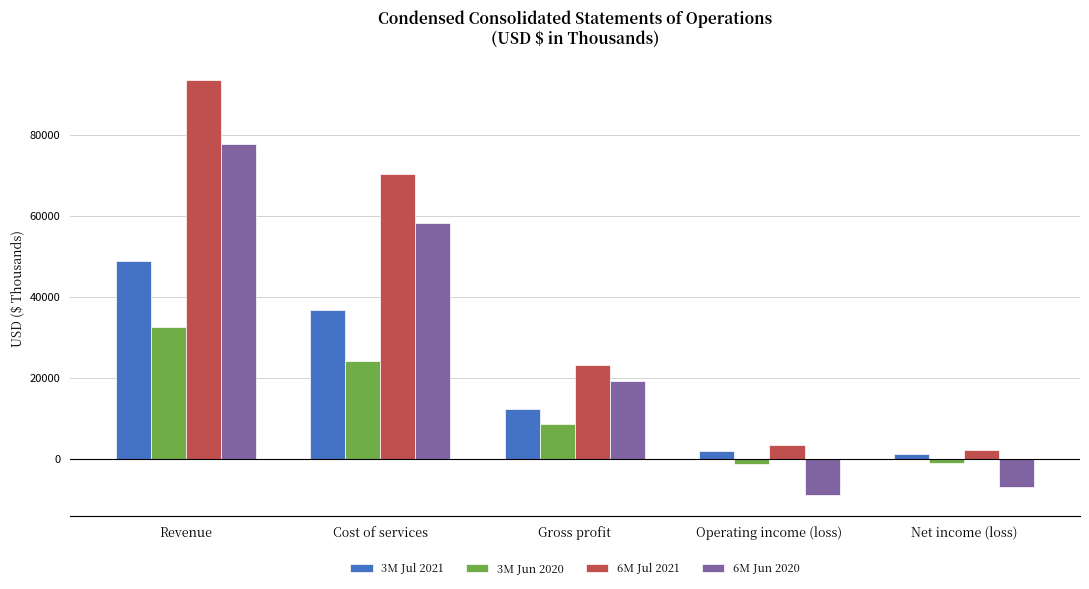

How many series are shown in this chart?

4